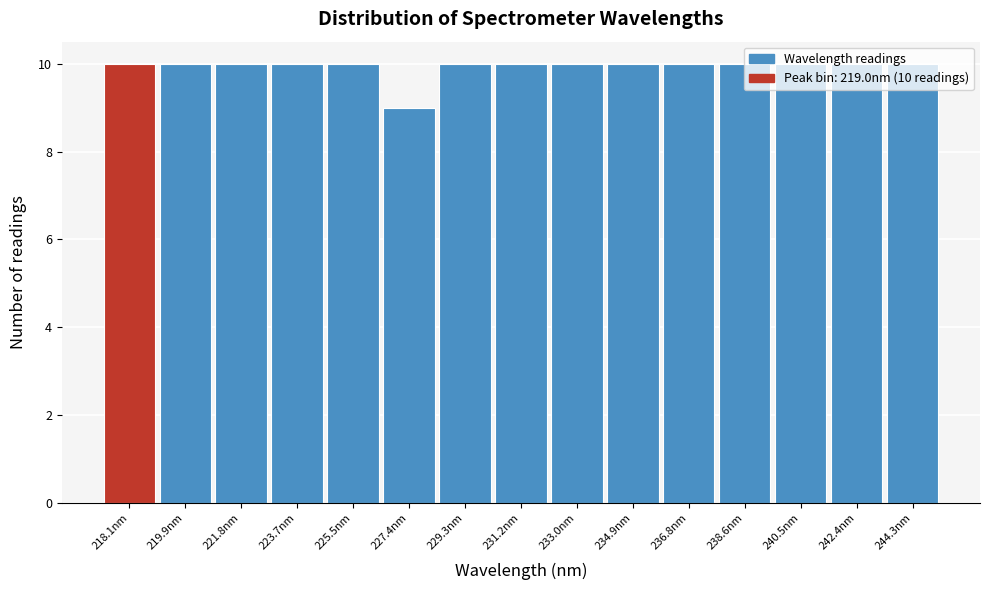

What position from the right is 231.2nm?

8